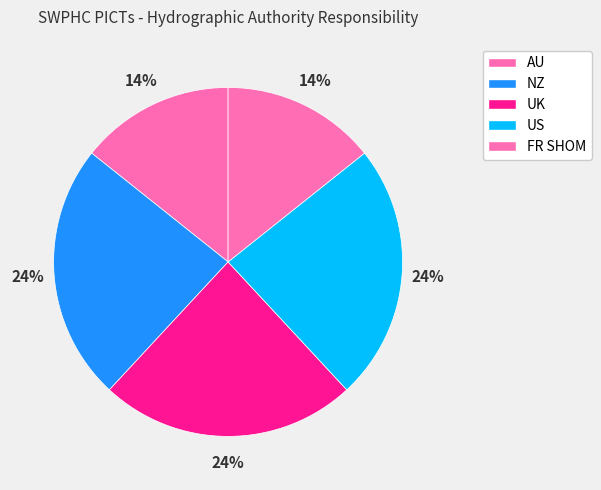

To the nearest percent, what percentage of the pie is AU?

14%